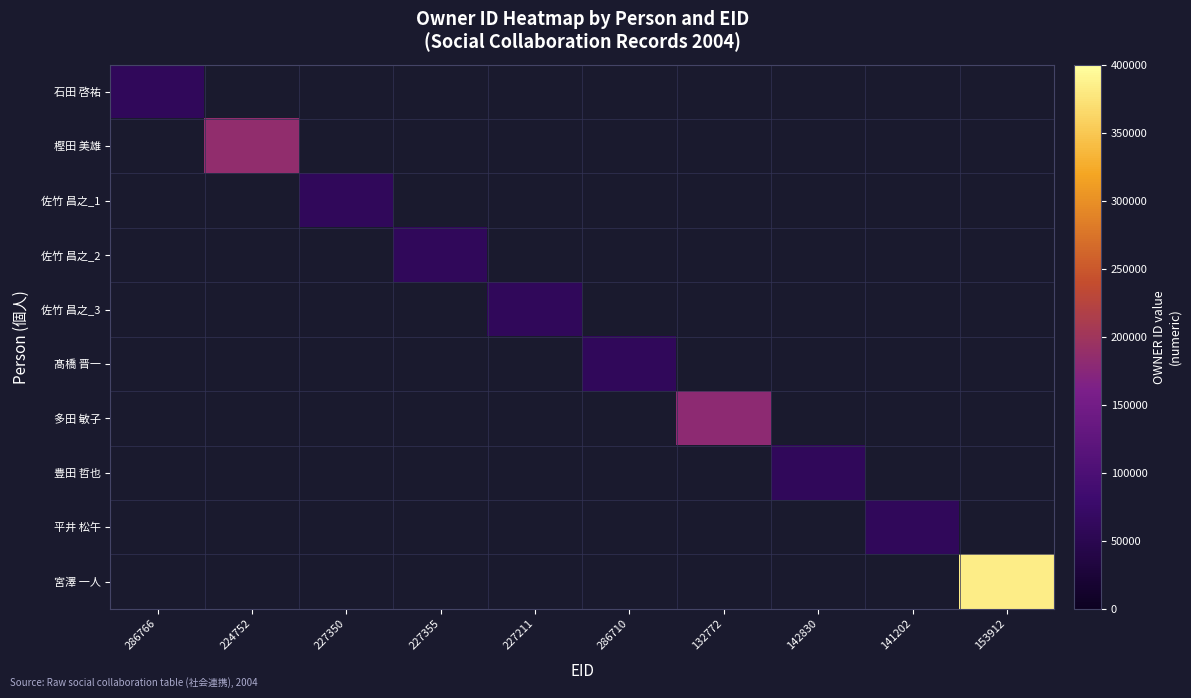

How many positive values does the 豊田 哲也 series have?

1